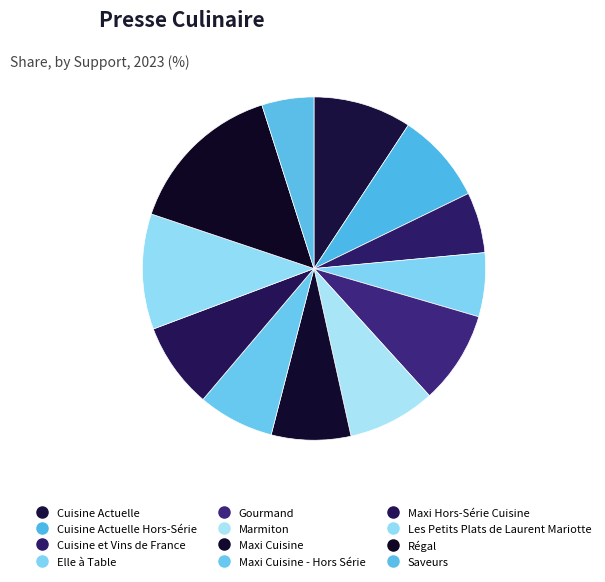

How many slices are in this pie chart?

12